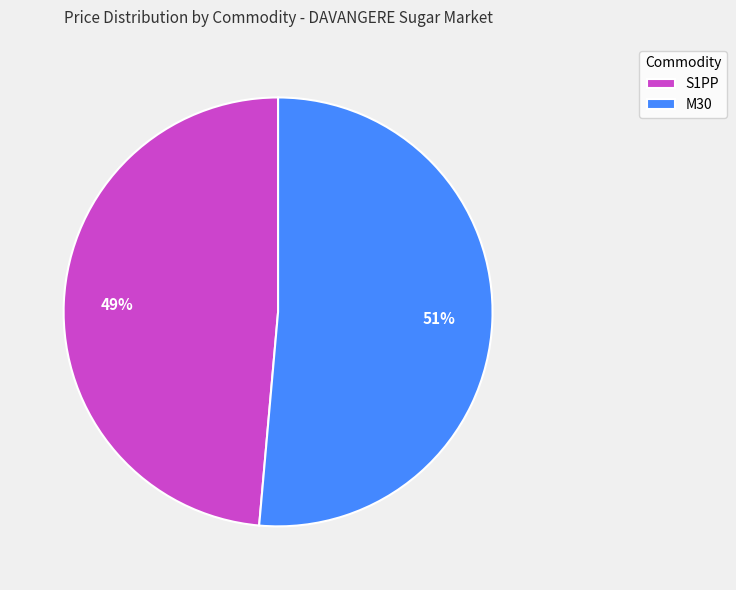

True or false: M30 accounts for 41% of the total.

False